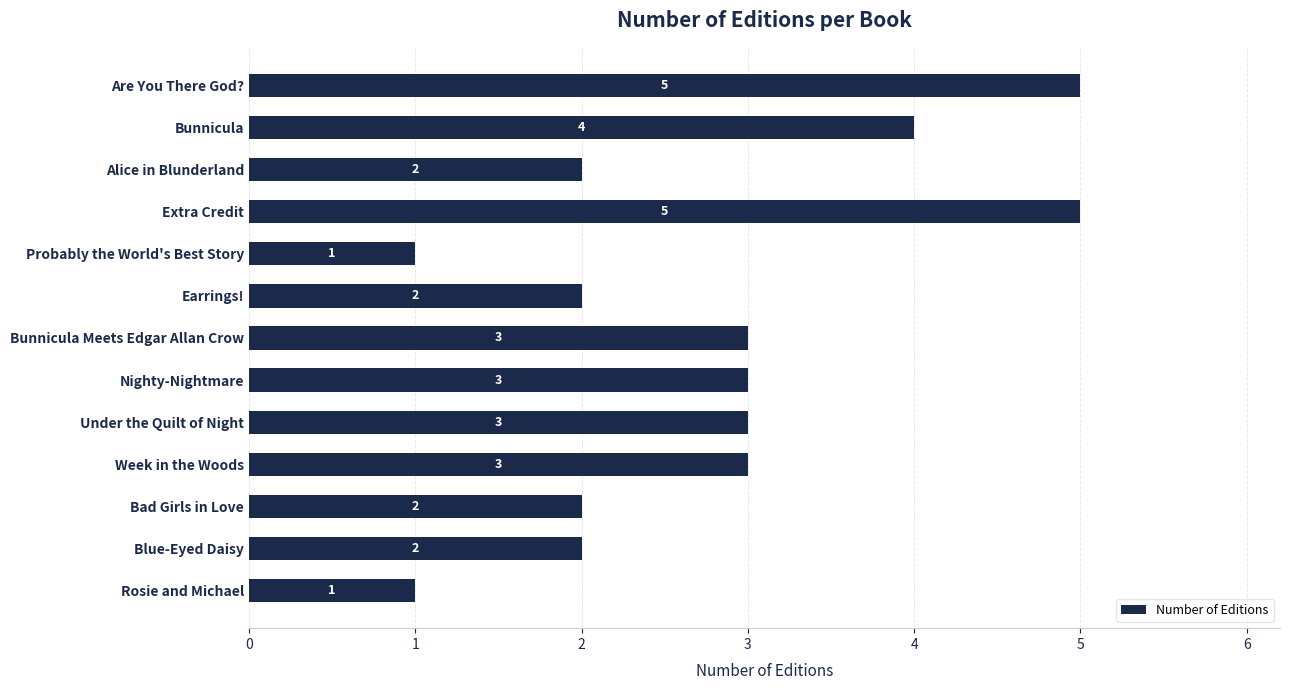

What is the difference between the maximum and second lowest values?

4